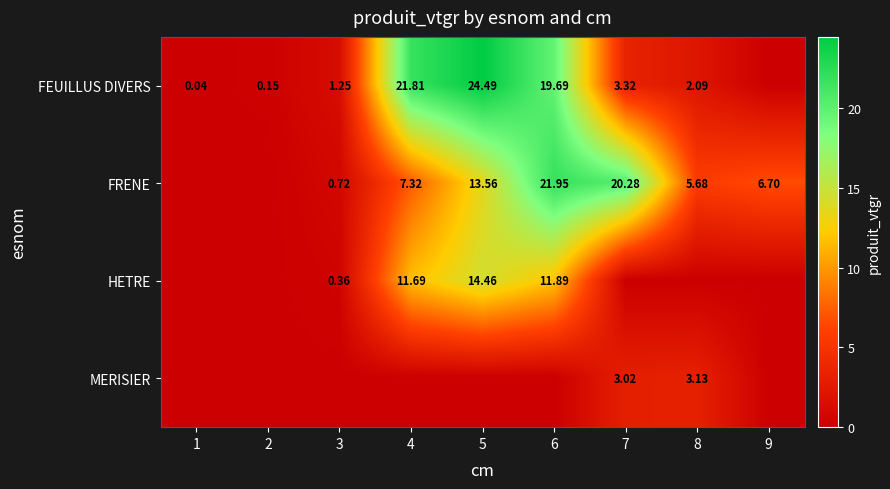

Is the value of FEUILLUS DIVERS at 3 greater than the value of FRENE at 9?

No